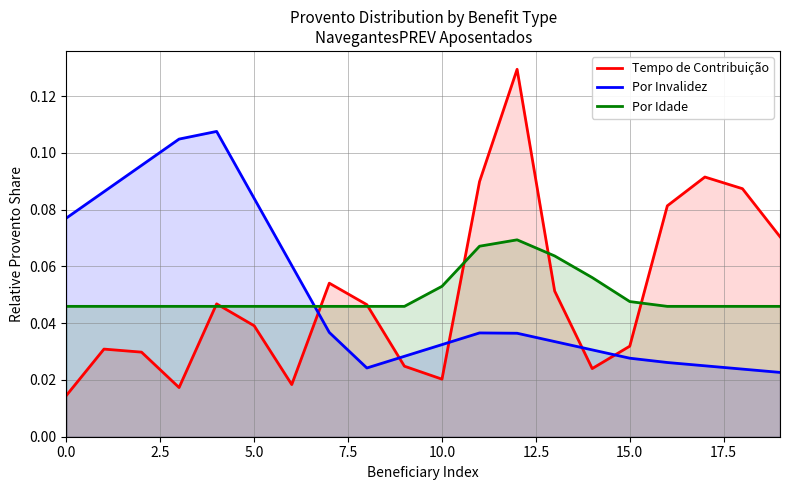

Which series has the largest range (max minus min)?

Tempo de Contribuição